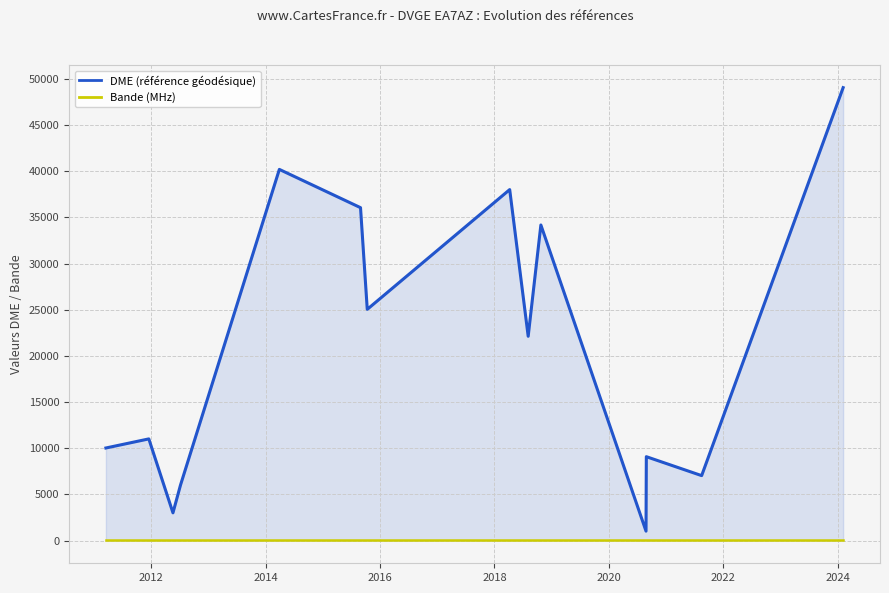

True or false: Bande (MHz) and DME (référence géodésique) intersect in this chart.

False